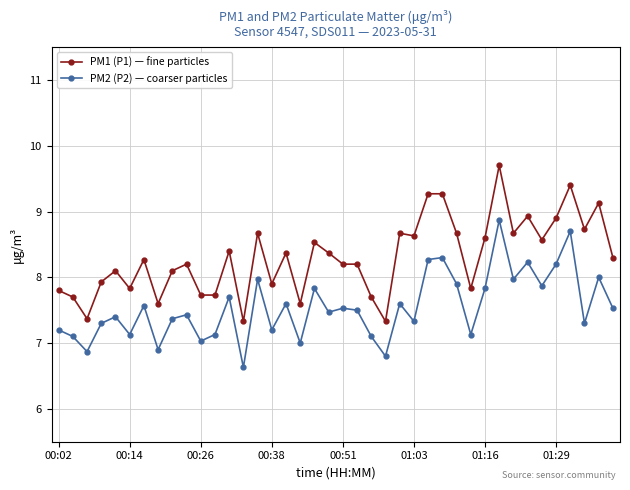

What is the difference between the maximum and minimum values in the PM1 (P1) — fine particles series?

2.4